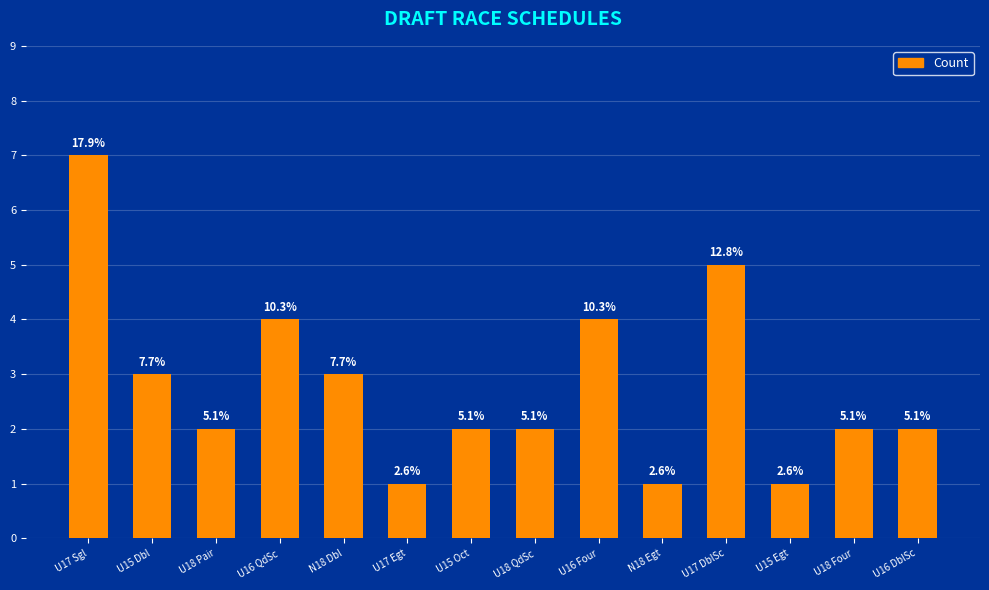

At which label is the value closest to 4?

U16 QdSc